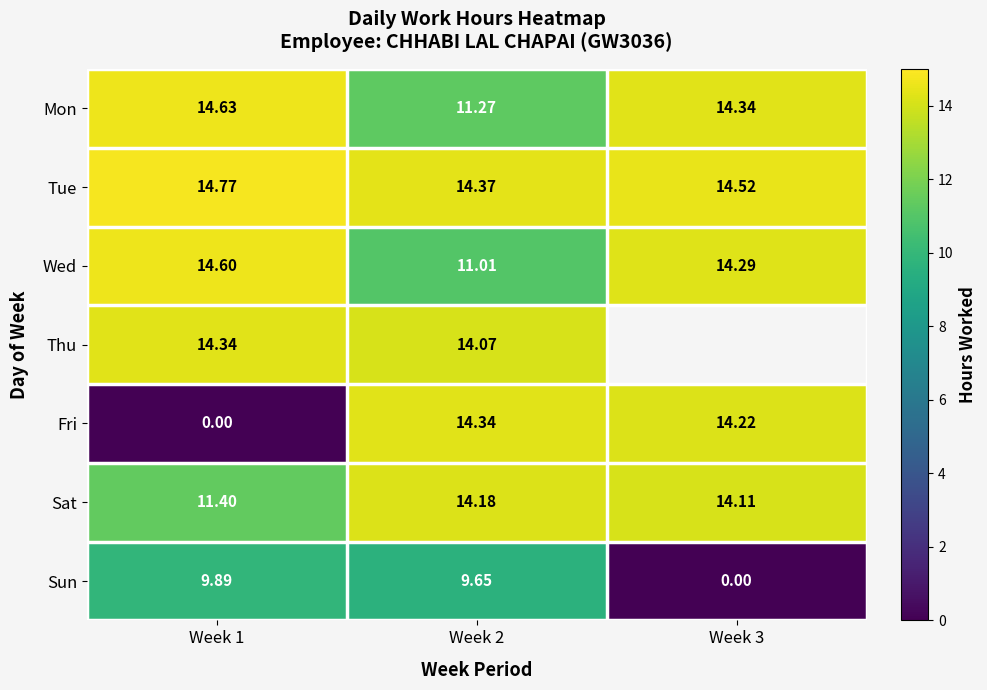

Is it true that Tue equals 14.5 at Week 3?

True